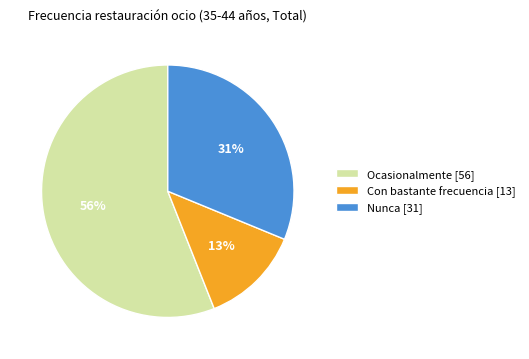

Is Ocasionalmente the majority of the pie?

Yes